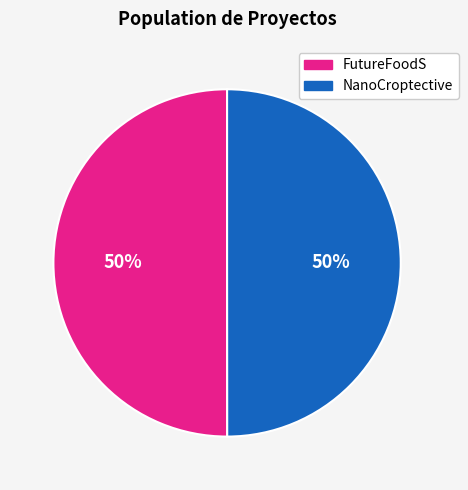

What percentage is the NanoCroptective slice, to the nearest percent?

50%